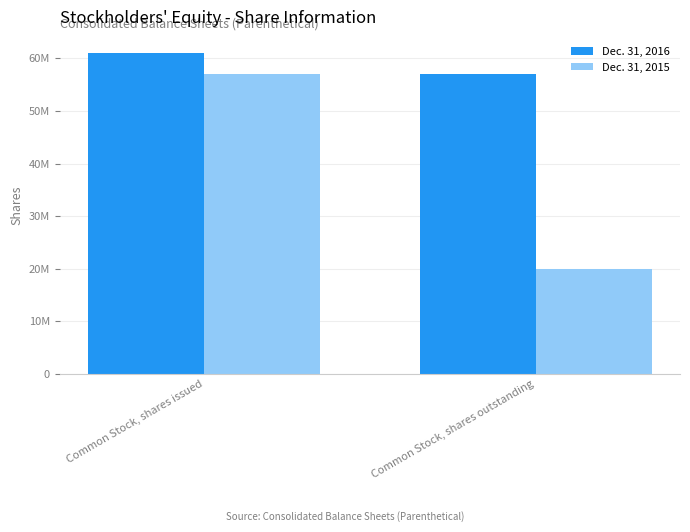

What is the label of the 1st bar from the right?

Common Stock, shares outstanding